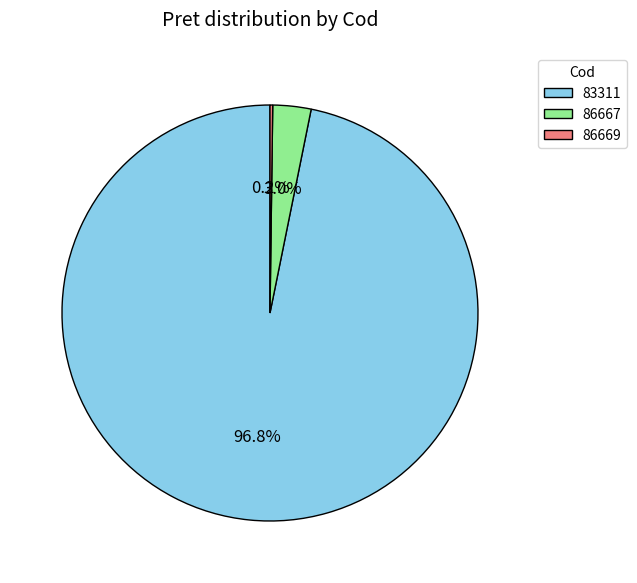

What is the largest slice in the pie chart?

83311